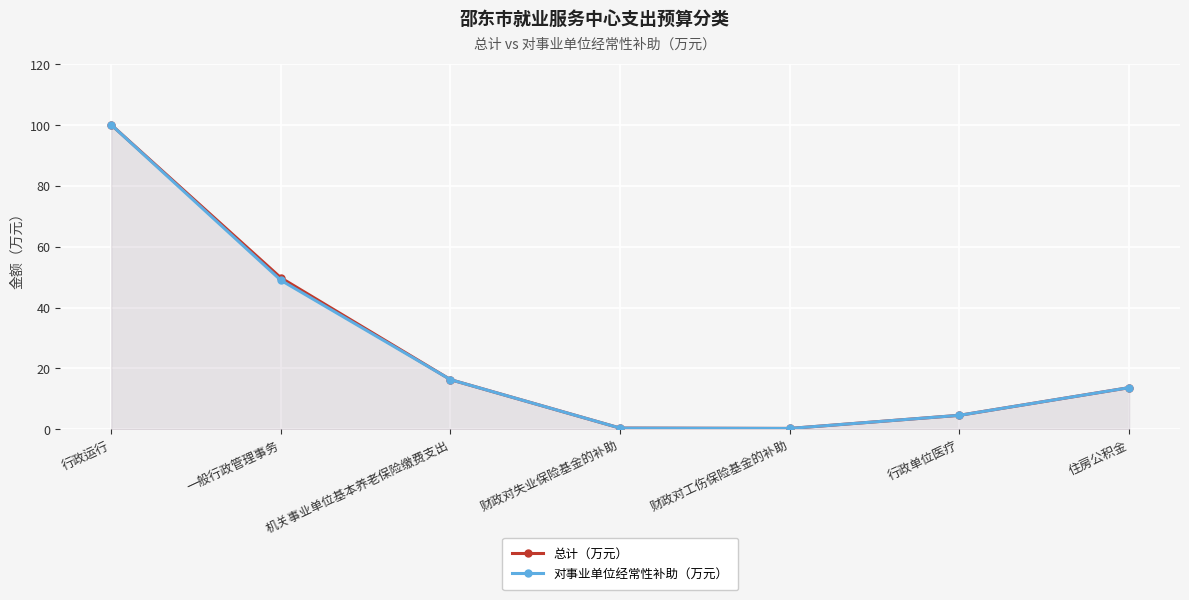

The 总计（万元） series shows 1.6 at 行政单位医疗. True or false?

False